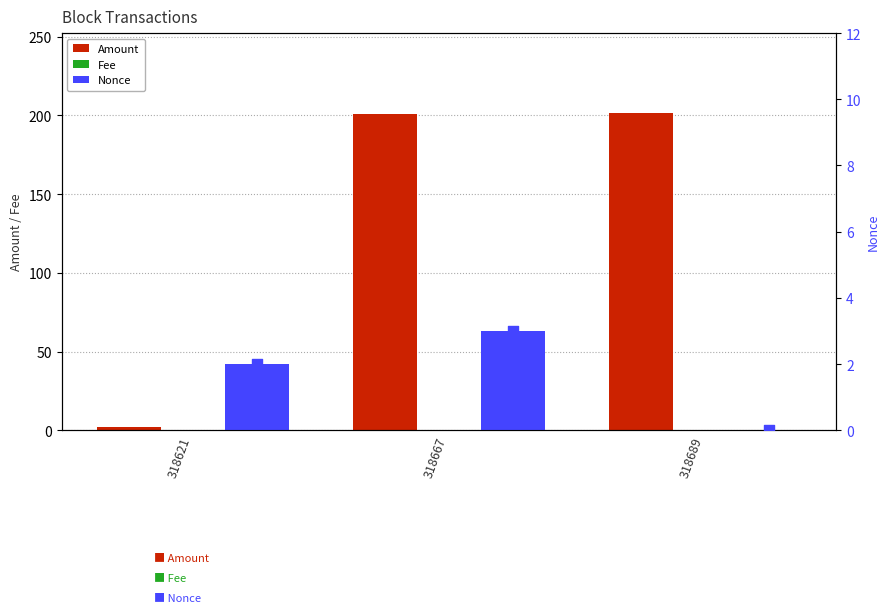

Which series has the largest Y range (max minus min)?

Amount